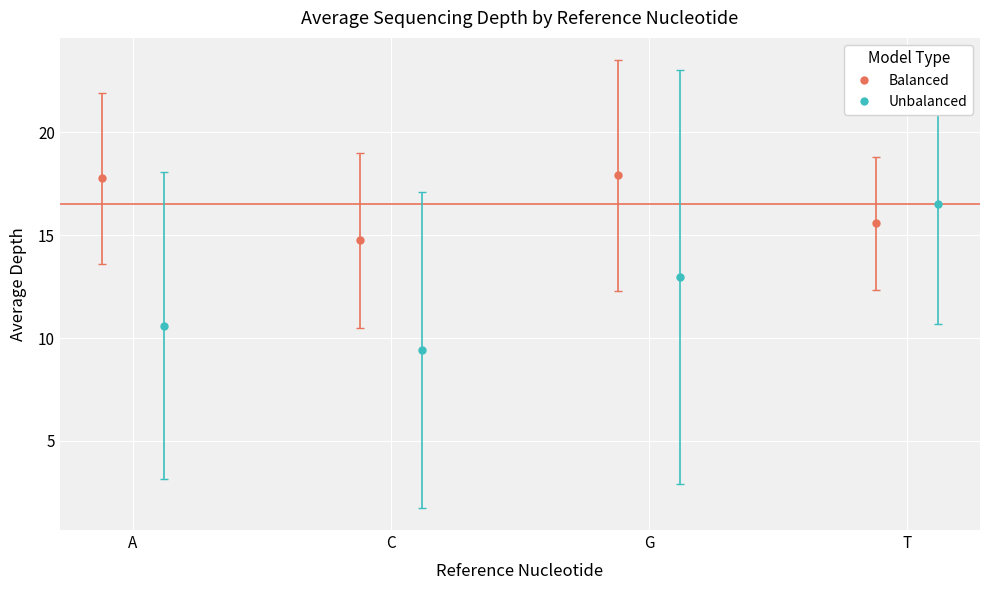

What is the label of the 28th bar from the right?

T